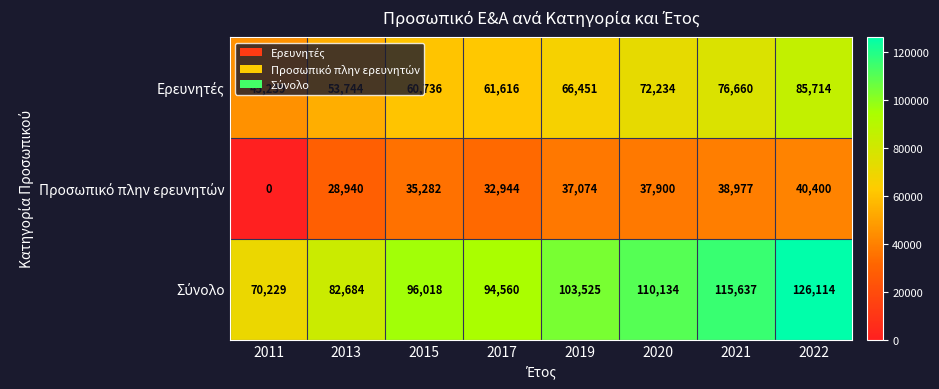

At how many categories does at least one series exceed 109639?

3